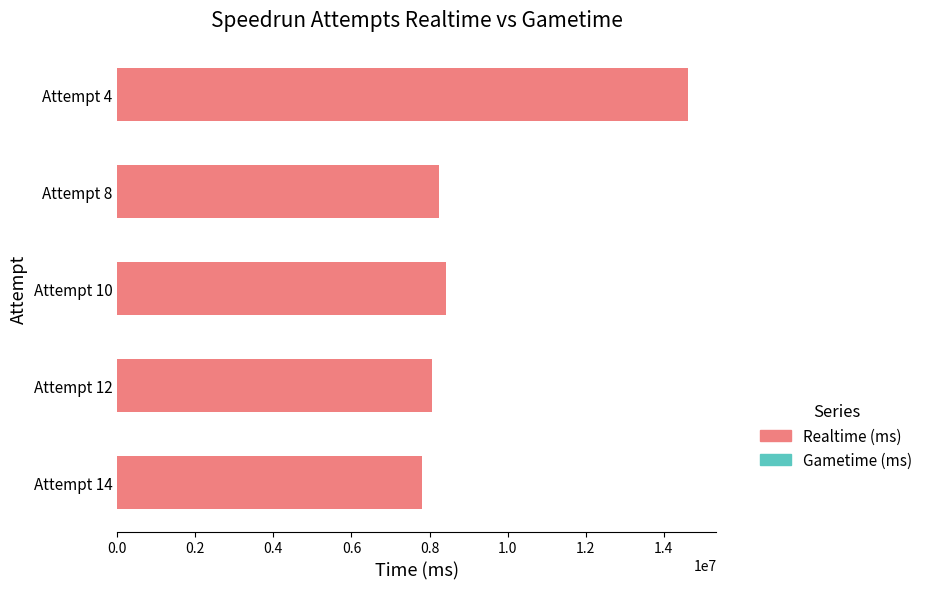

The value at Attempt 10 is 8429779. True or false?

True